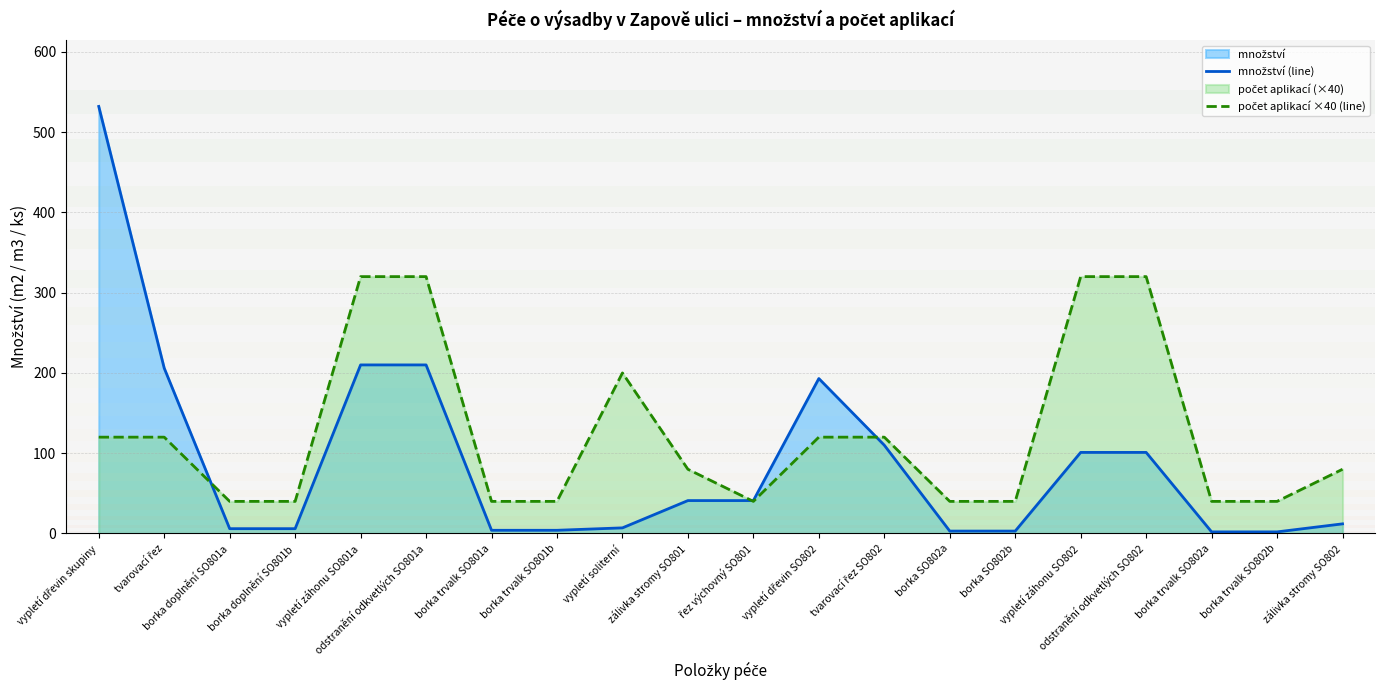

Reading left to right, extract all data points from this chart.

množství (line): 532	206	6	6	210	210	4	4	7	41	41	193	110	3	3	101	101	2	2	12
počet aplikací ×40 (line): 120	120	40	40	320	320	40	40	200	80	40	120	120	40	40	320	320	40	40	80